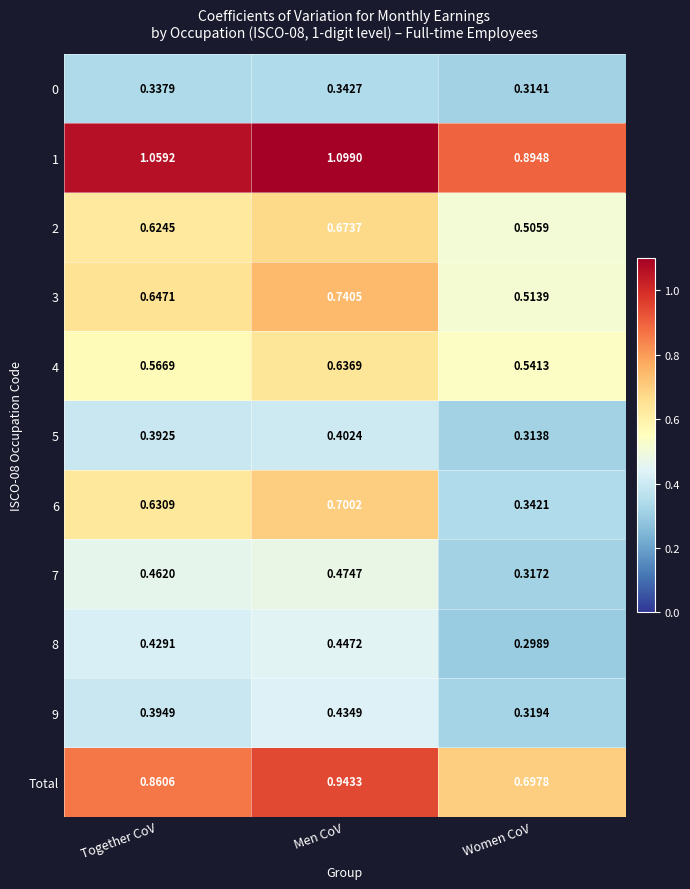

Which series has the largest range (max minus min)?

6